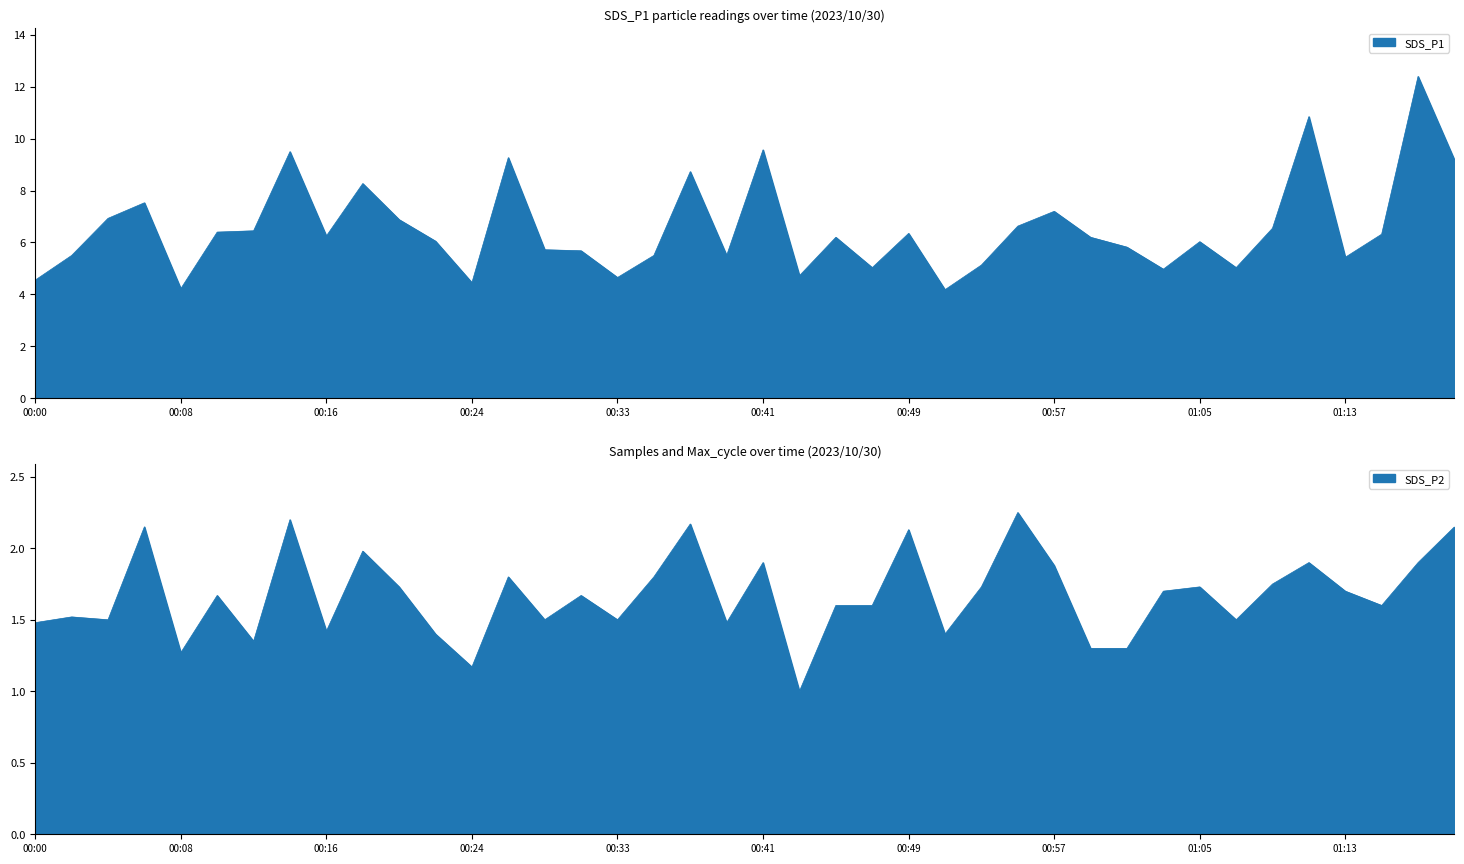

What is the total value across all series at 01:17?

14.3